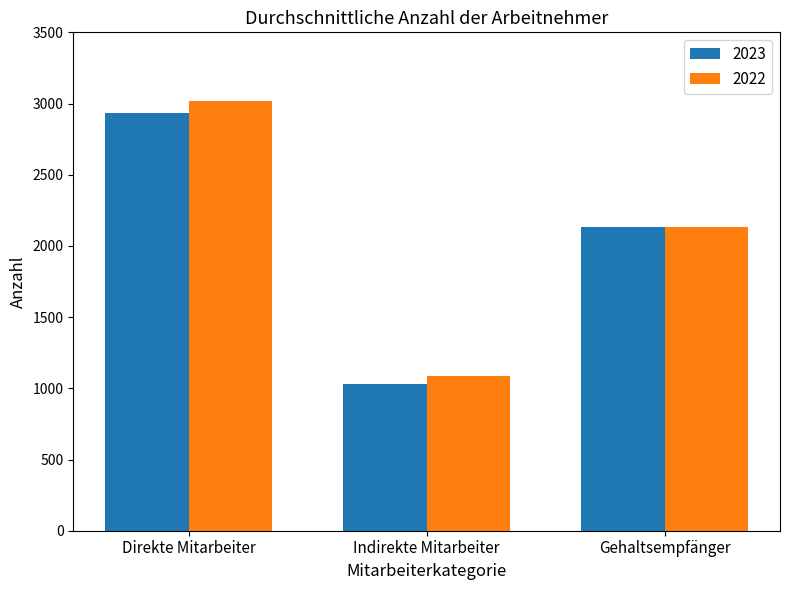

Does the chart contain stacked bars?

No